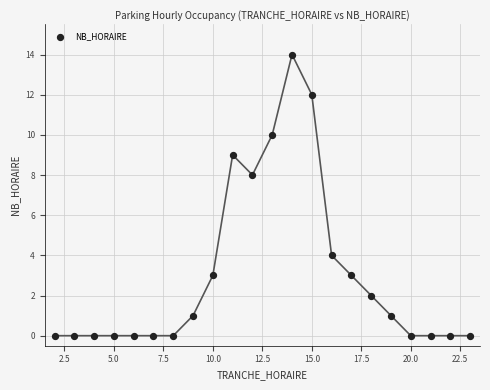

What is the range of Y values (max minus min)?

14